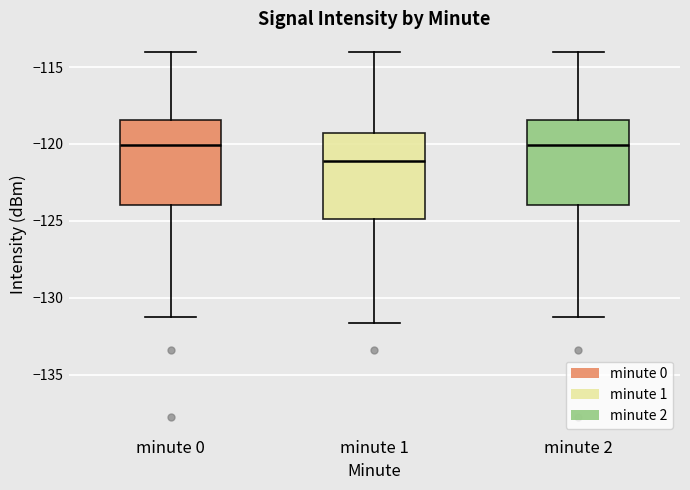

Reading left to right, read every box against the y-axis: the position of its median line, the range the box covers, and the ends of its whiskers. The values are not printed on the chart, so give them approximately, as read against the axis.

minute 0: median -120.0, box -124.0 to -118.5, whiskers -131.5 to -114.0
minute 1: median -121.0, box -125.0 to -119.5, whiskers -131.5 to -114.0
minute 2: median -120.0, box -124.0 to -118.5, whiskers -131.5 to -114.0